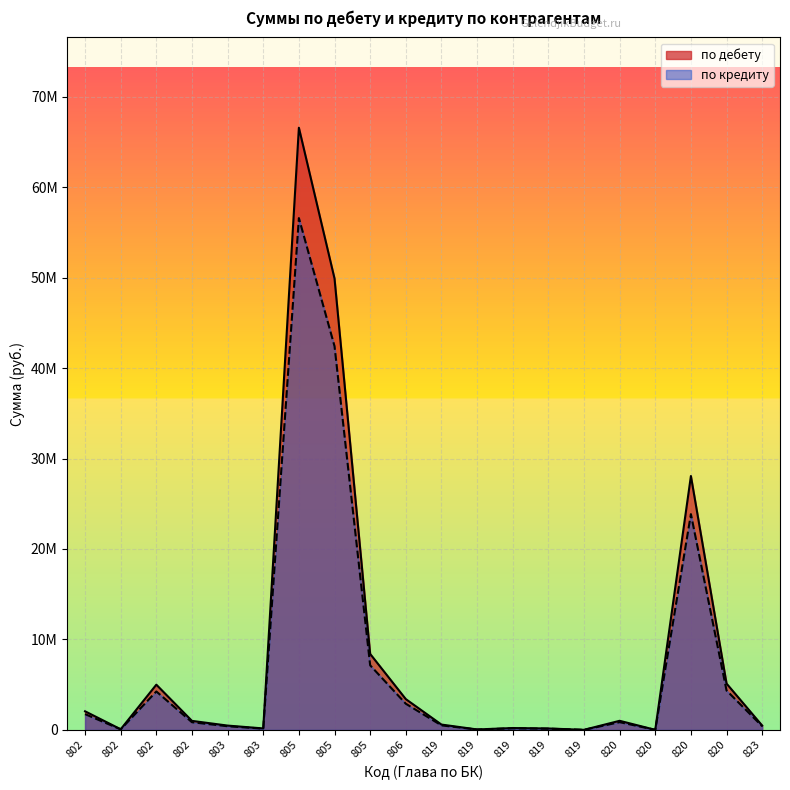

True or false: по дебету and по кредиту intersect in this chart.

False